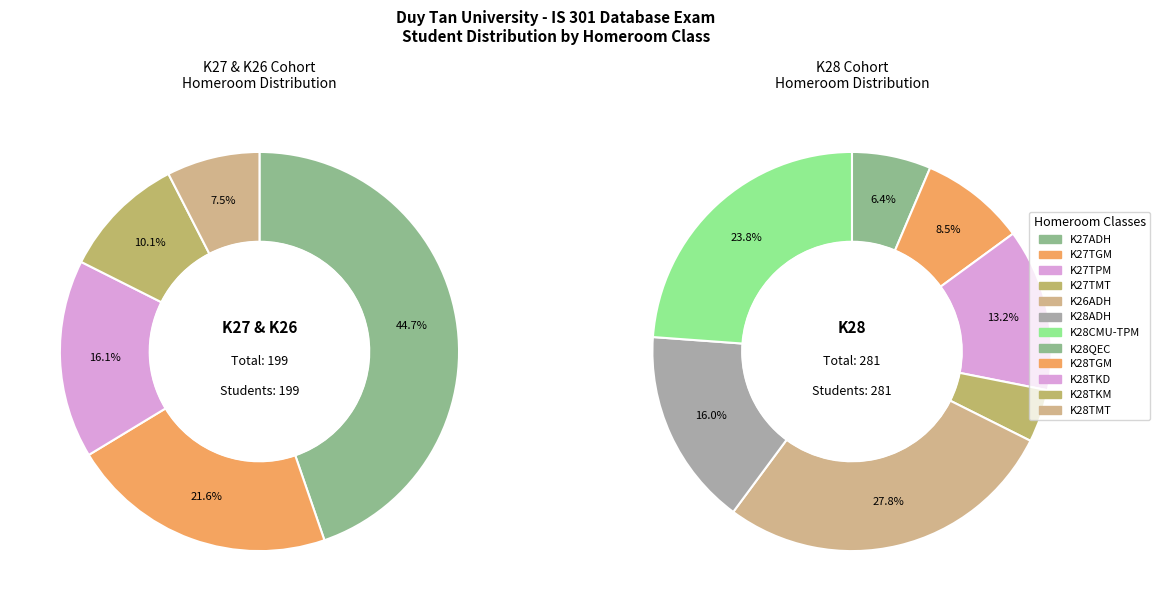

Is IS 301 F the majority of the pie?

No